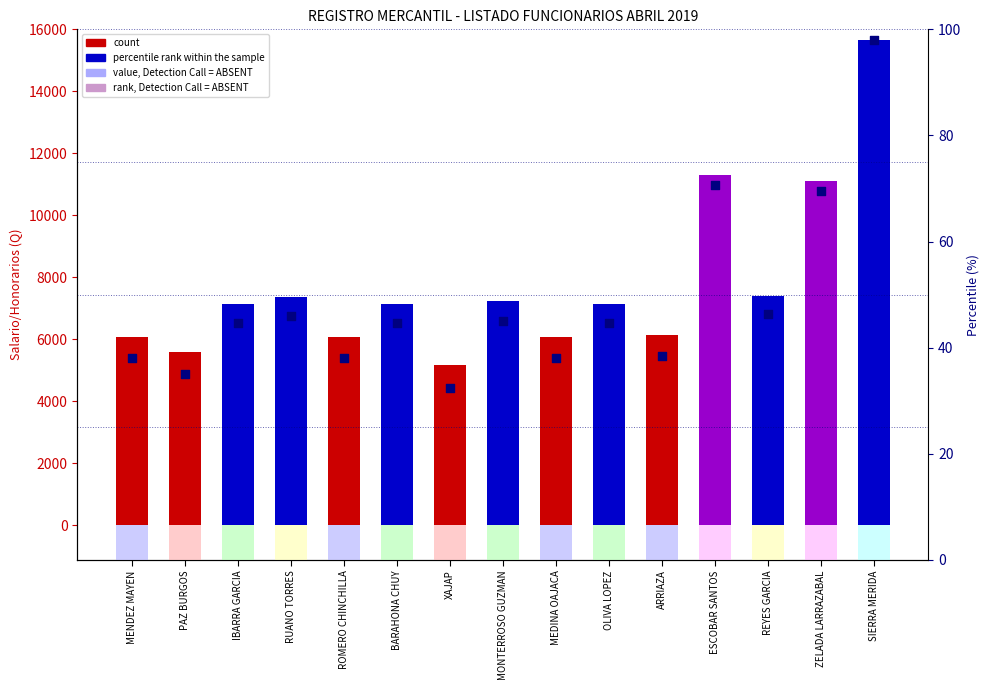

What is the total value across all series at ZELADA LARRAZABAL?

11191.0